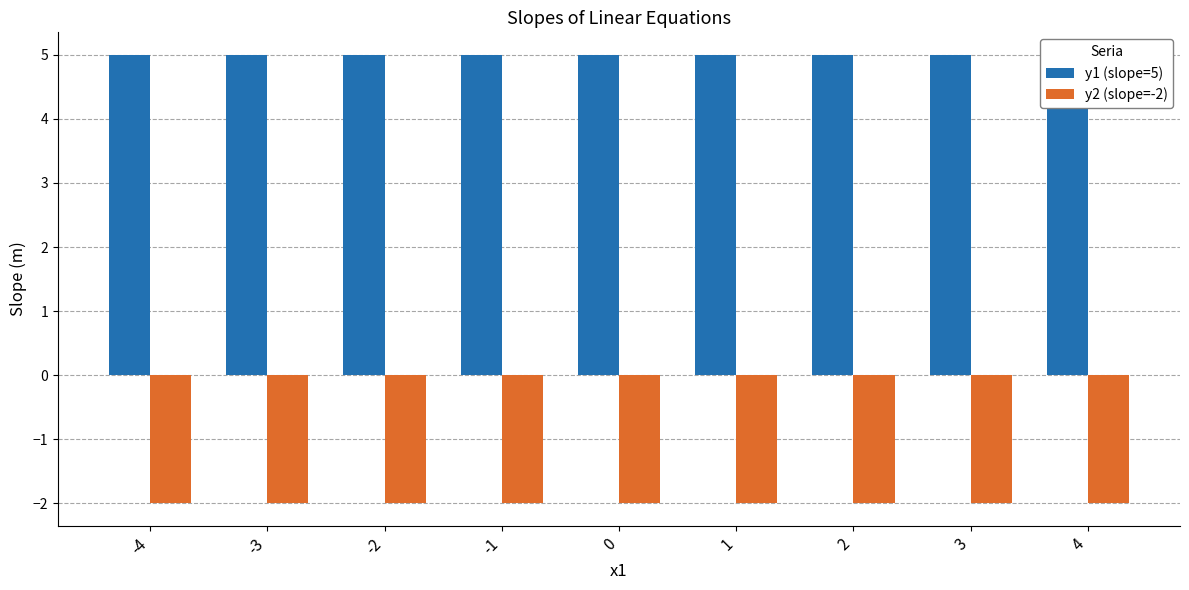

Rank the series at 3 from highest to lowest value.

y1 (slope=5), y2 (slope=-2)